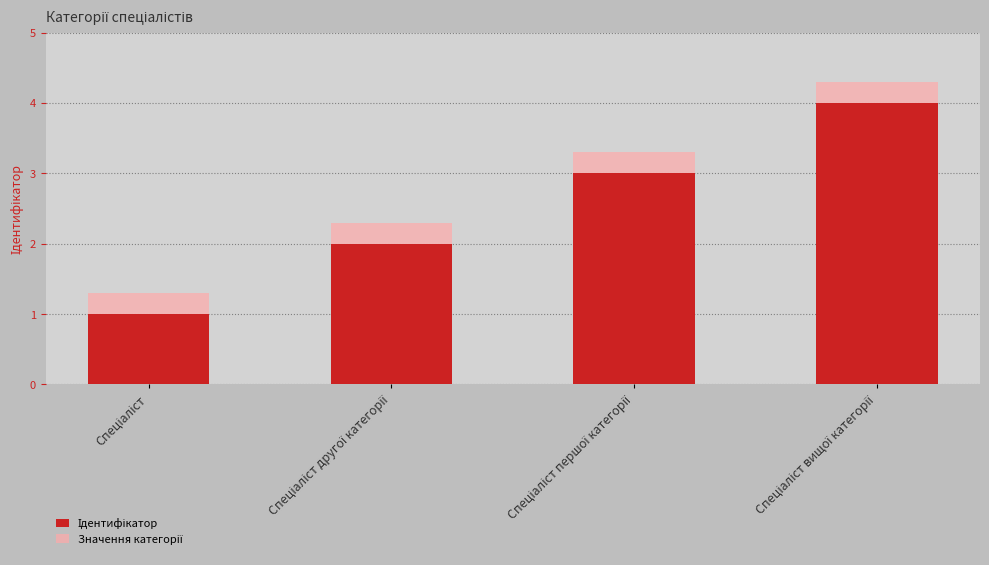

How many groups of bars are there?

4